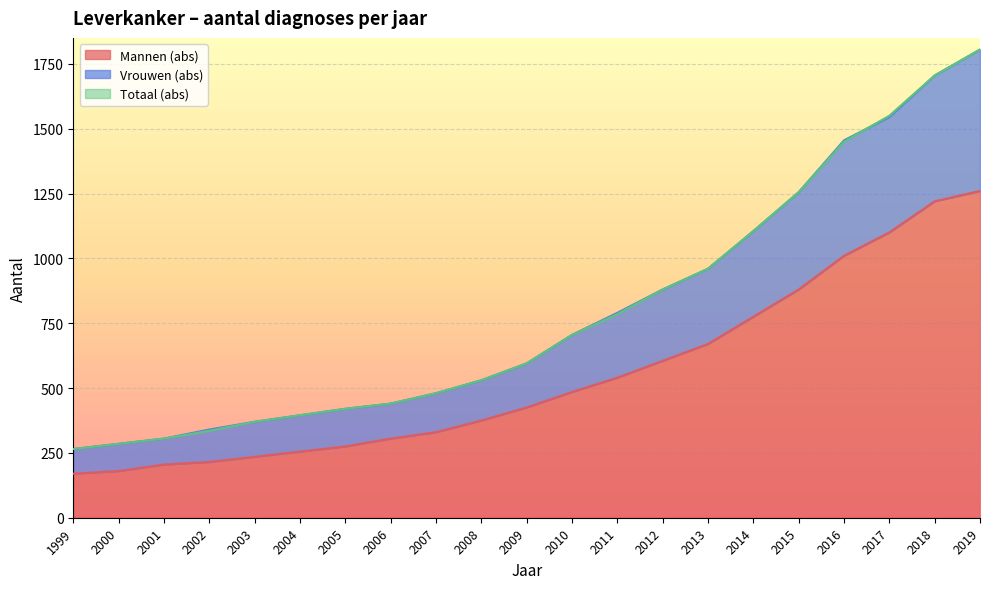

At which label does Mannen (abs) reach its peak?

2019